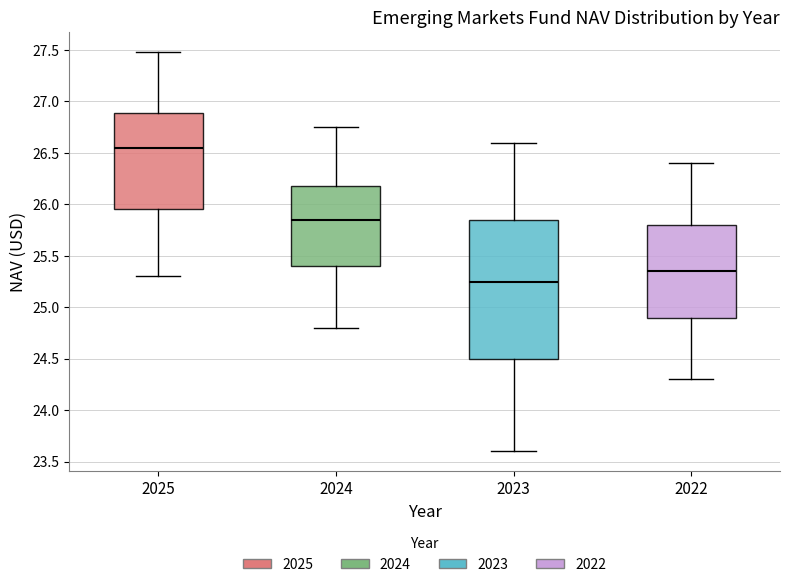

Reading left to right, read every box against the y-axis: the position of its median line, the range the box covers, and the ends of its whiskers. The values are not printed on the chart, so give them approximately, as read against the axis.

2025: median 26.55, box 25.95 to 26.90, whiskers 25.30 to 27.50
2024: median 25.85, box 25.40 to 26.20, whiskers 24.80 to 26.75
2023: median 25.25, box 24.50 to 25.85, whiskers 23.60 to 26.60
2022: median 25.35, box 24.90 to 25.80, whiskers 24.30 to 26.40